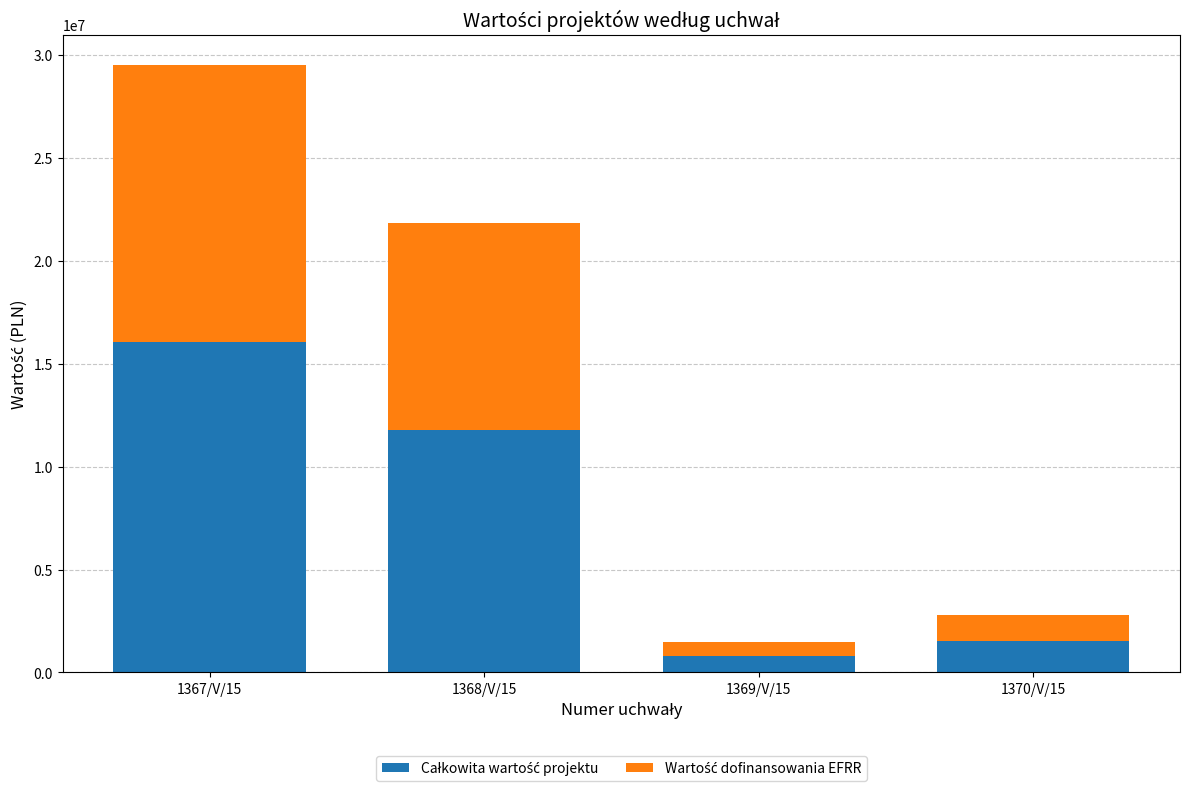

At which category is the sum across all series the highest?

1367/V/15